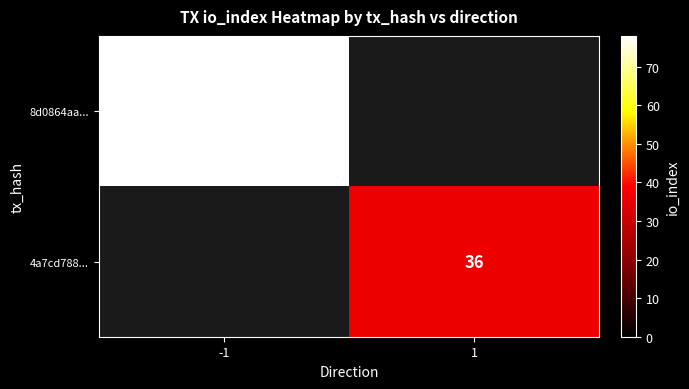

Is it true that 4a7cd788... equals 36 at 1?

True